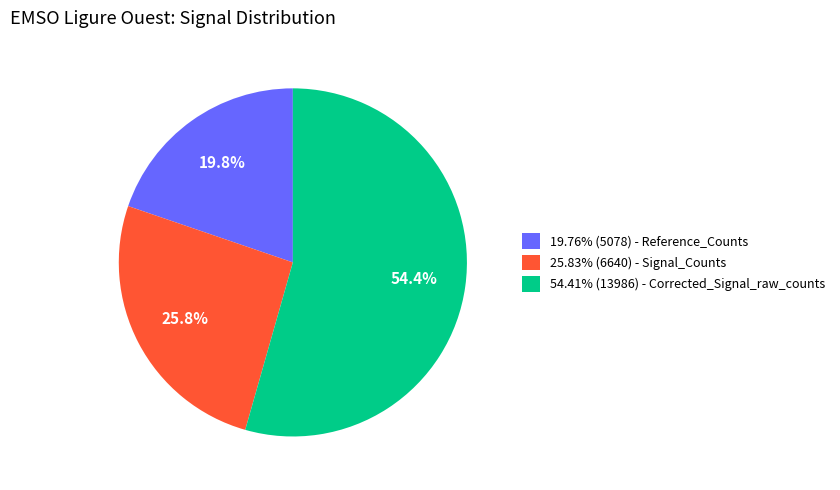

Count the number of slices in the pie.

3